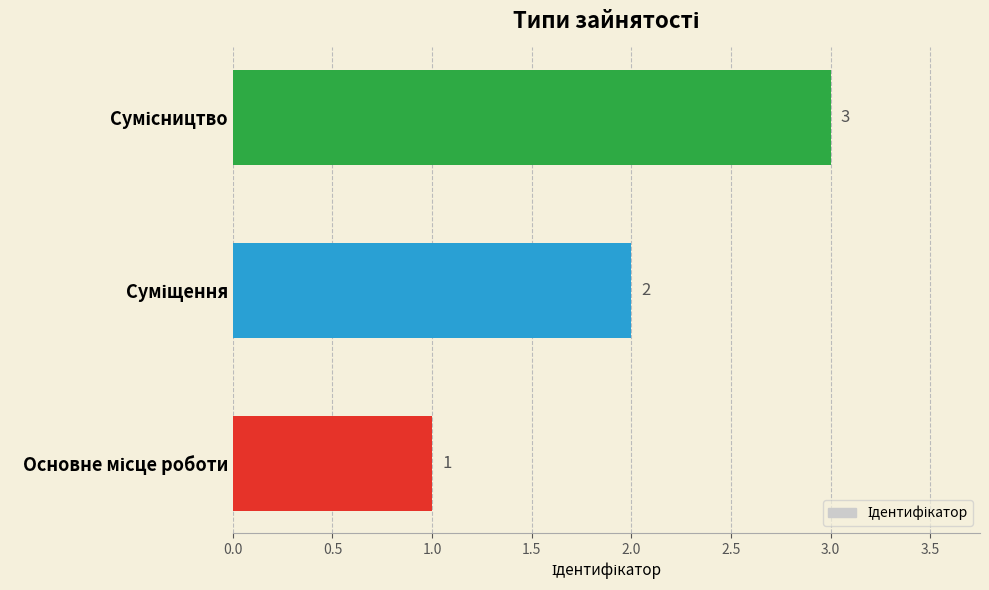

What is the maximum value shown in the chart?

3